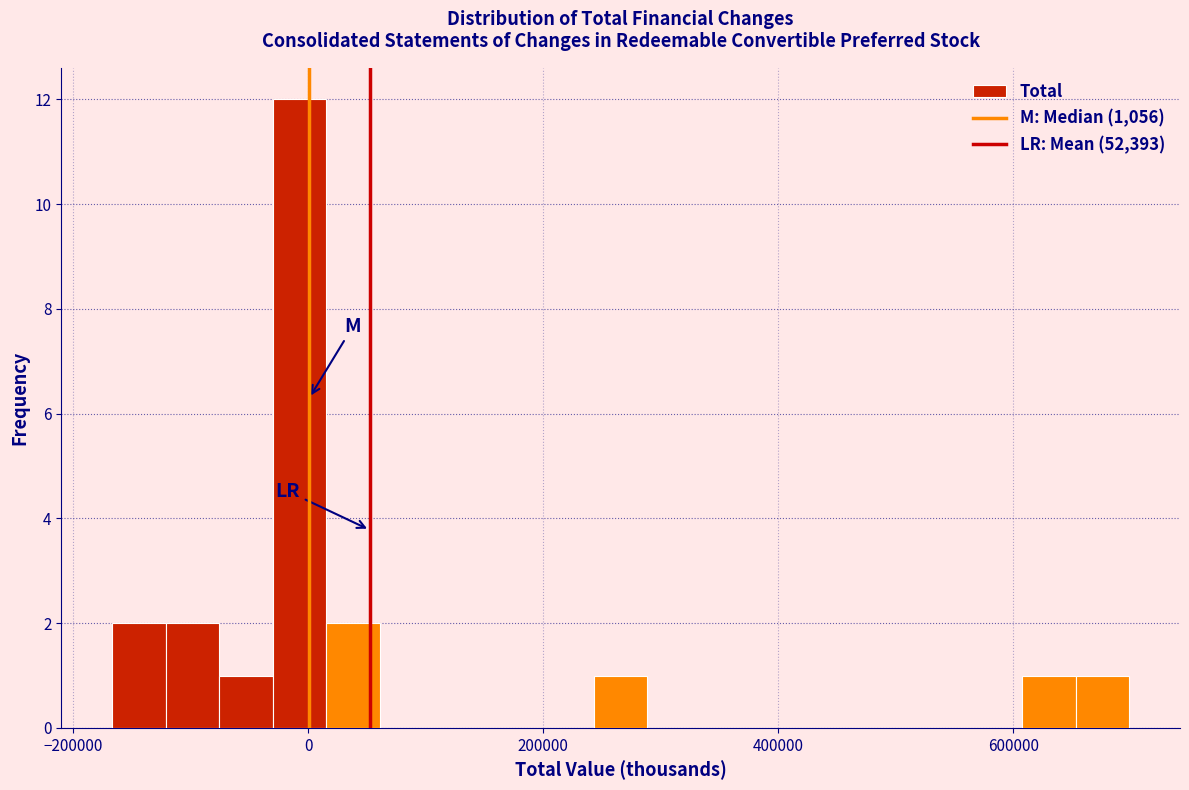

Around what value on the x-axis is the tallest bar? Give the approximate position of its centre, as read against the axis.

0